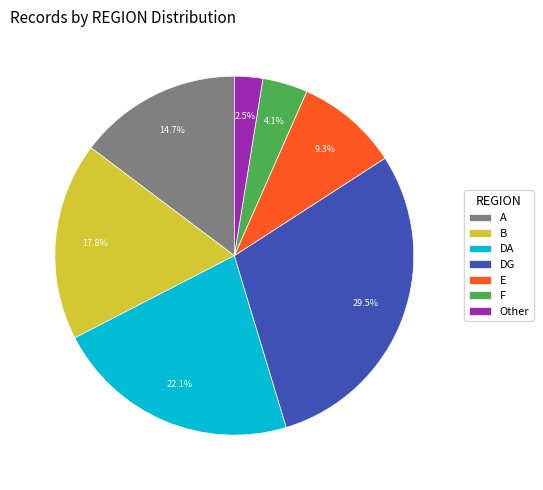

How much of the chart is everything except DA?

77.9%